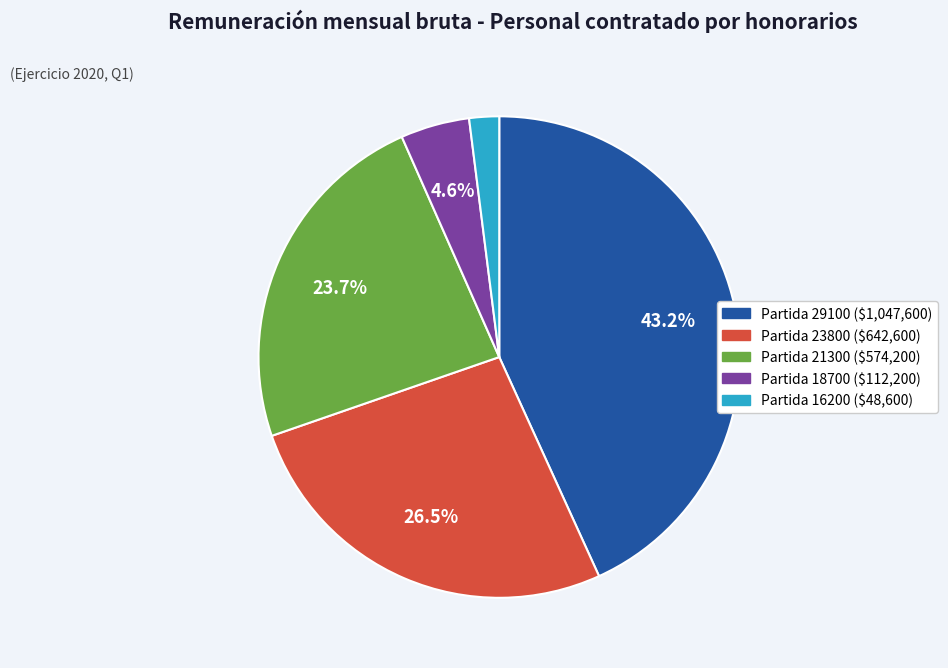

Is there any slice that represents more than half of the pie?

No